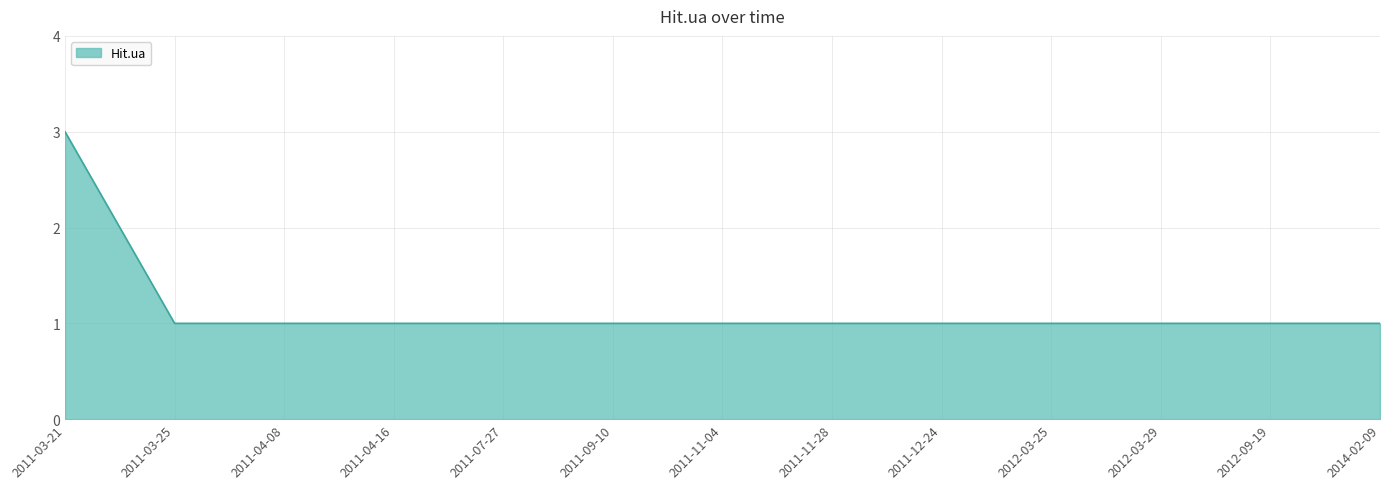

Which category has the highest value across all series?

2011-03-21